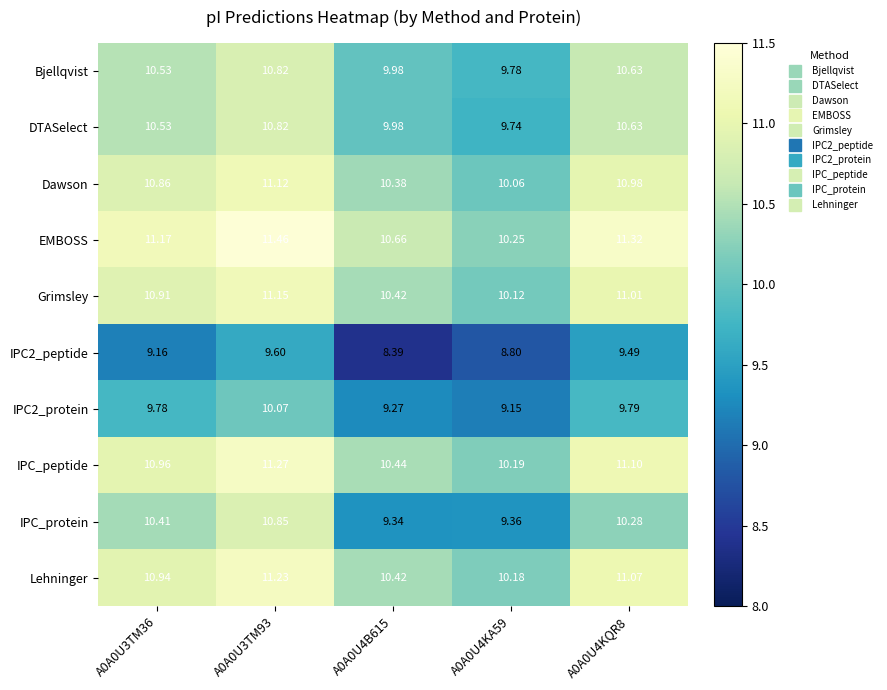

Which series has the largest total across all categories?

EMBOSS